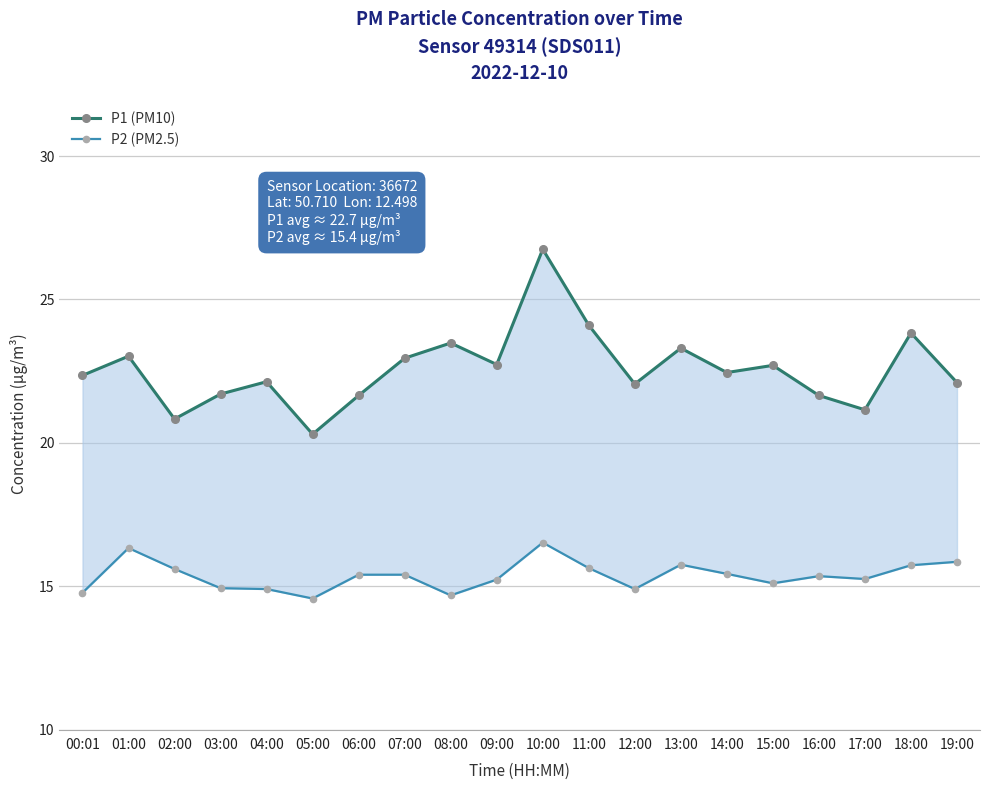

Which series changed the most between 12:00 and 18:00?

P1 (PM10)